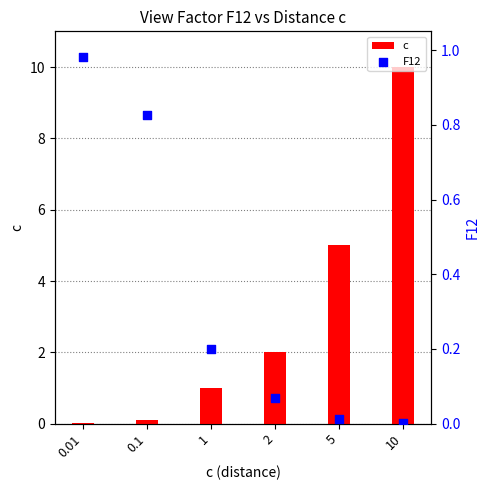

At which category is the sum across all series the highest?

10